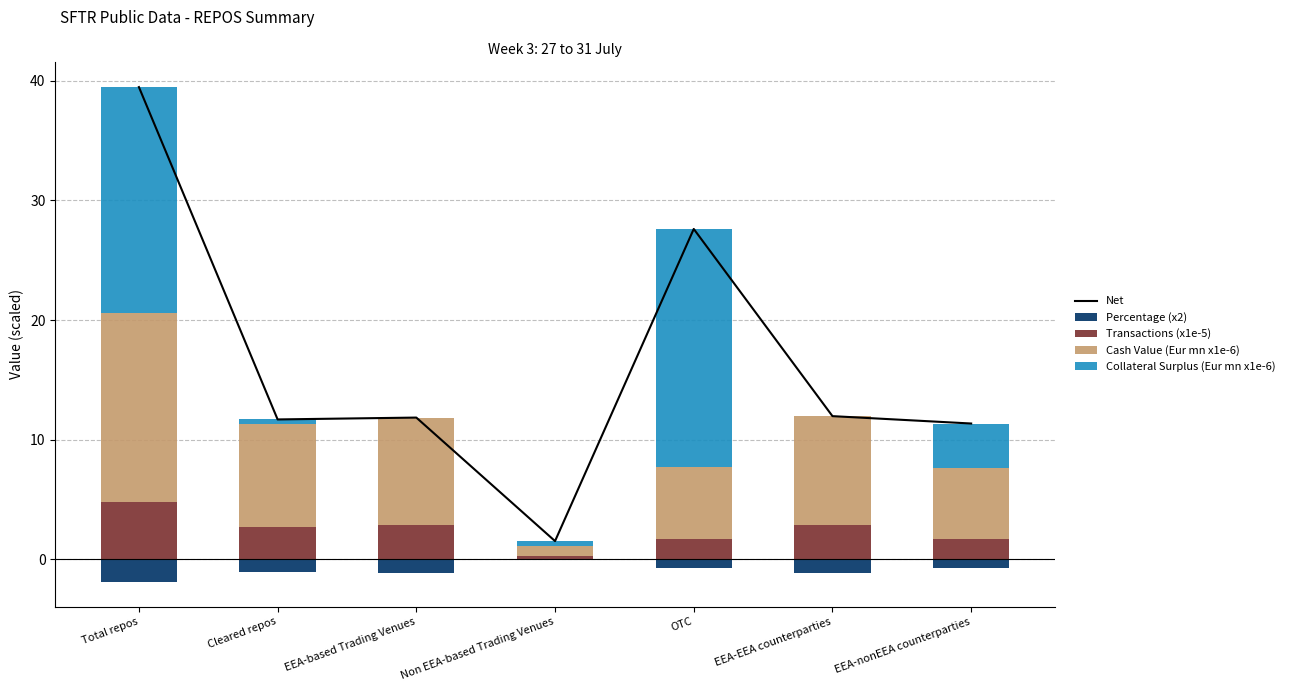

What is the difference between the highest and lowest values at Total repos?

41.4